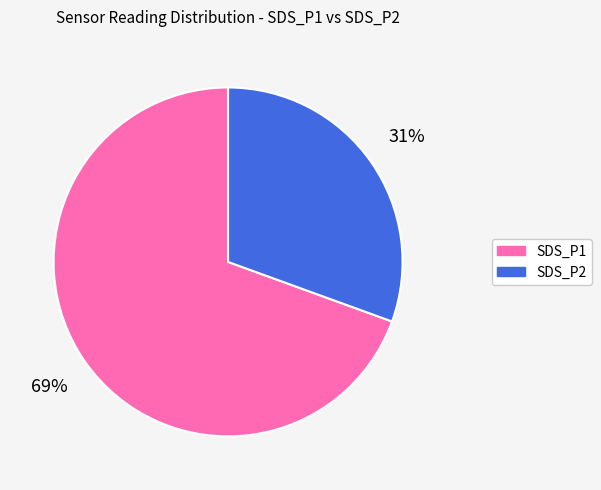

To the nearest percent, what portion does SDS_P1 represent?

69%